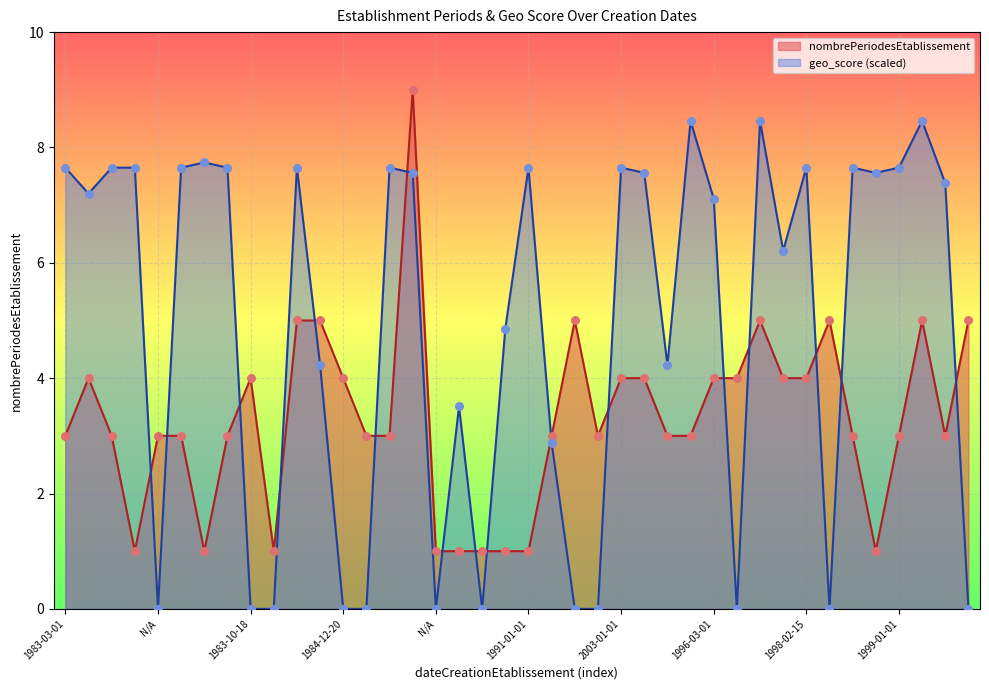

Which series has the largest total across all categories?

geo_score (scaled)